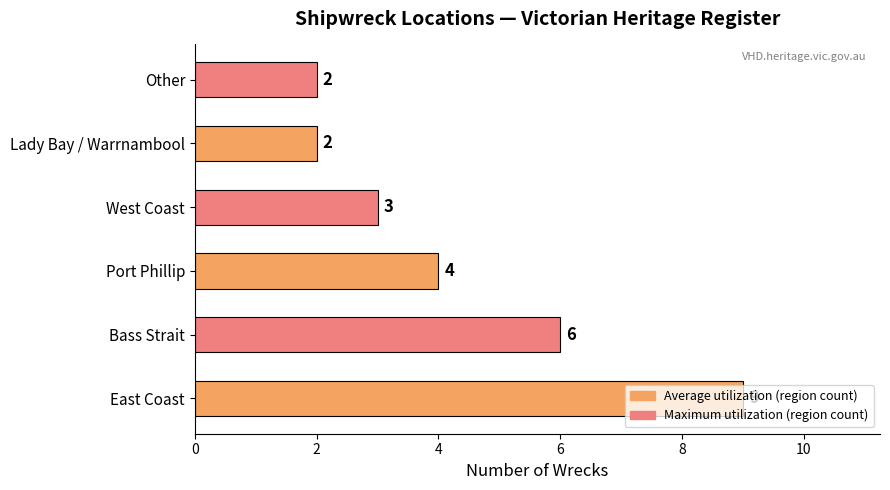

Does the chart contain any negative values?

No